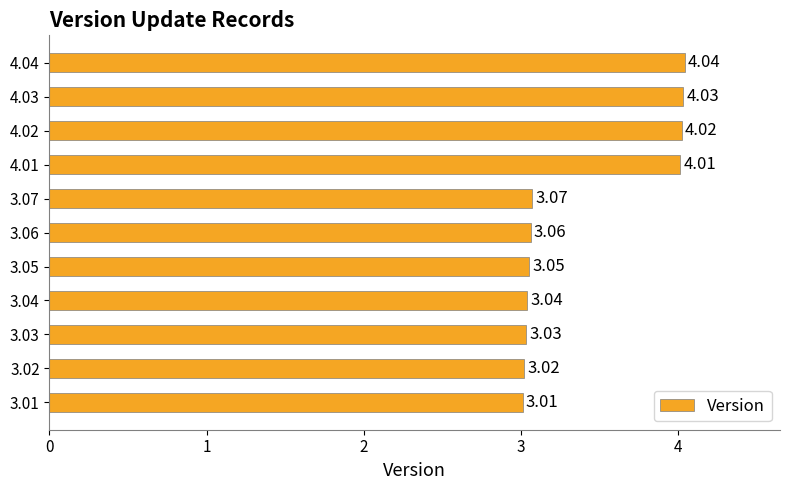

What is the ratio of the value at 3.05 to the value at 3.04?

1.0